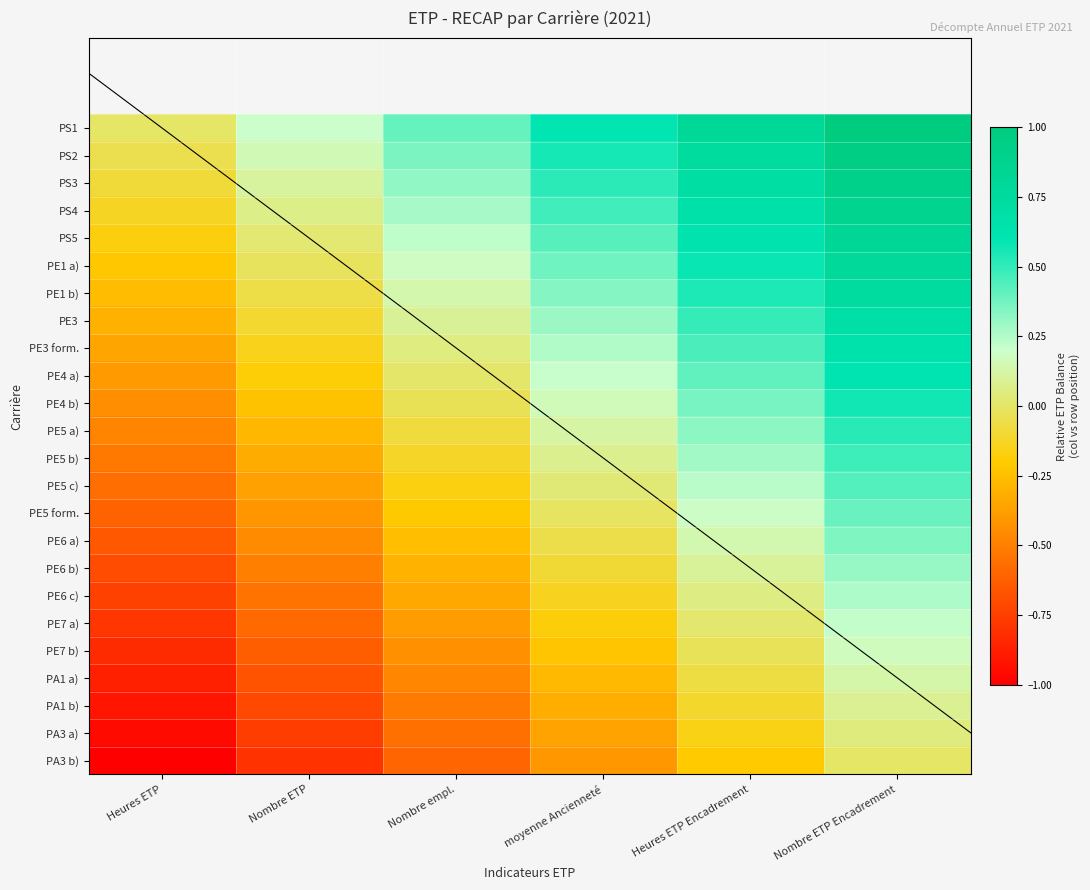

Rank the series by their maximum value, from lowest to highest.

PA3 b), PA3 a), PA1 b), PA1 a), PE7 b), PE7 a), PE6 c), PE6 b), PE6 a), PE5 form., PE5 c), PE5 b), PE5 a), PE4 b), PE4 a), PE3 form., PE3, PE1 b), PE1 a), PS5, PS4, PS3, PS2, PS1